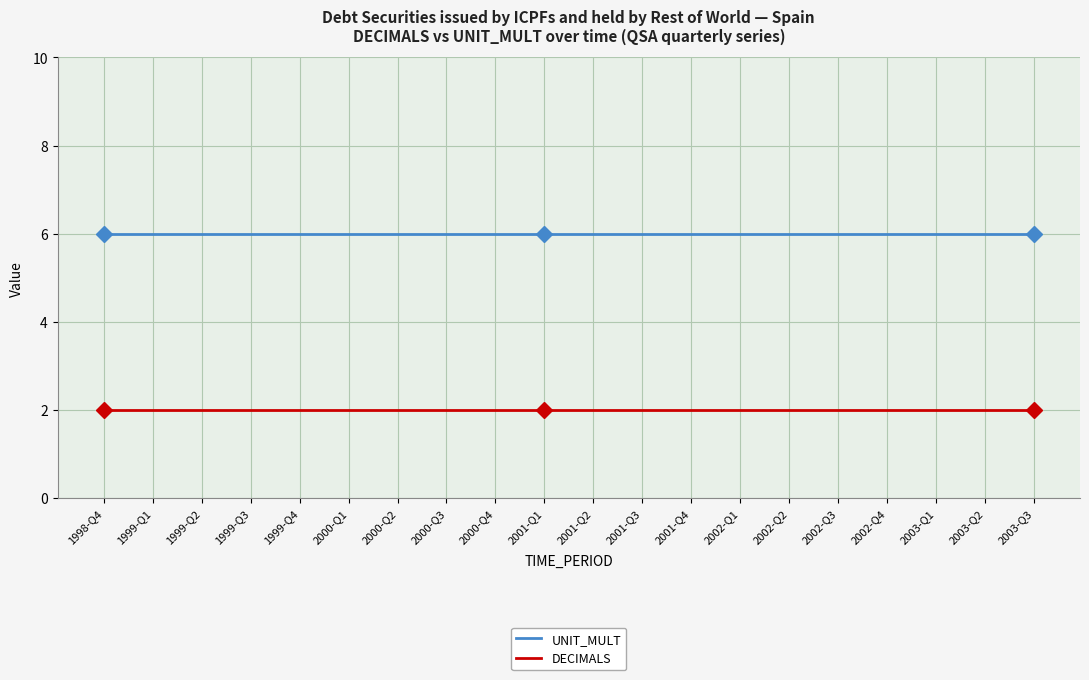

What is the average value of the DECIMALS series?

2